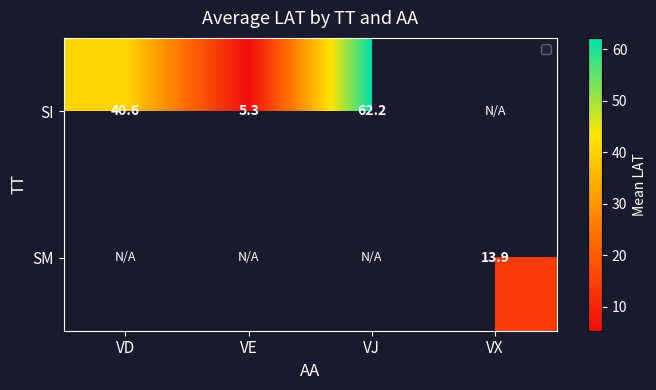

Is the value of SI at VD greater than the value of SM at VX?

Yes